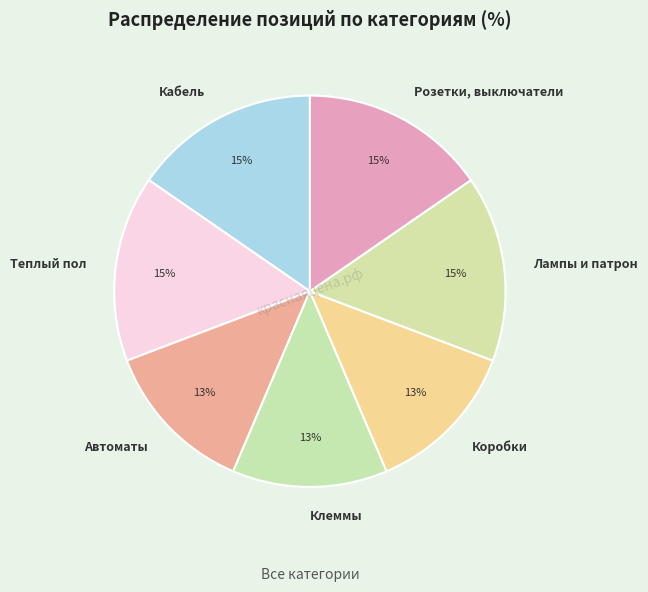

What percentage is the Лампы и патрон slice, to the nearest percent?

15%